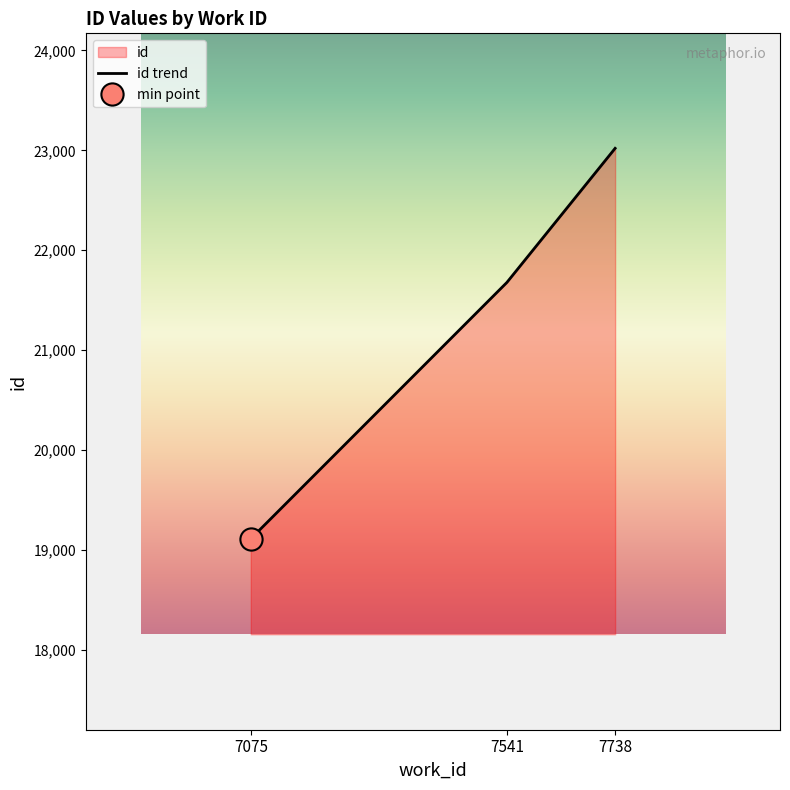

Count the number of data series in this chart.

1